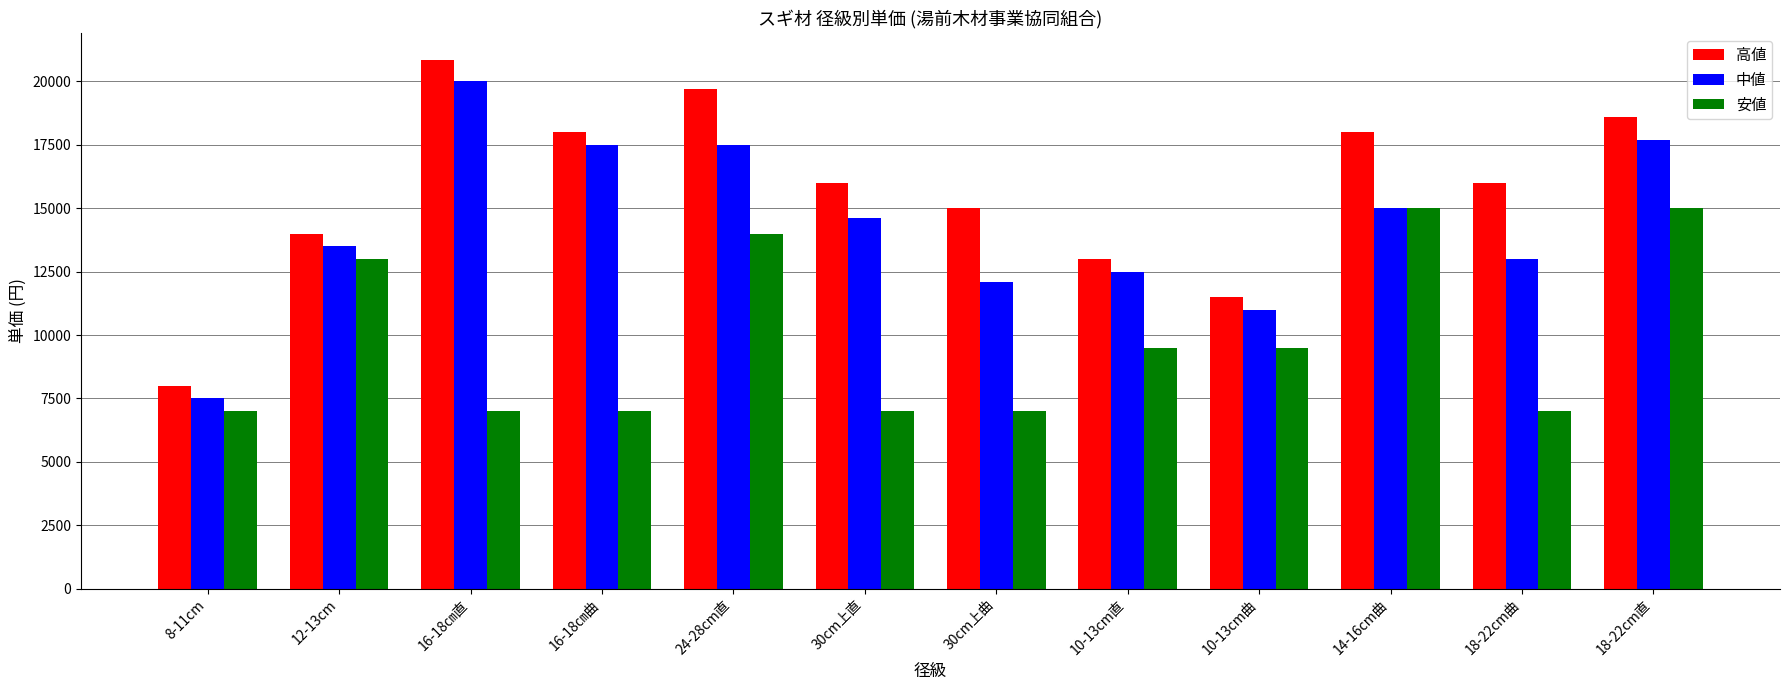

Reading left to right, transcribe all the data shown in this chart.

高値: 8000	14000	20860	18000	19700	16000	15000	13000	11500	18000	16000	18590
中値: 7500	13500	20000	17500	17500	14600	12100	12500	11000	15000	13000	17700
安値: 7000	13000	7000	7000	14000	7000	7000	9500	9500	15000	7000	15000